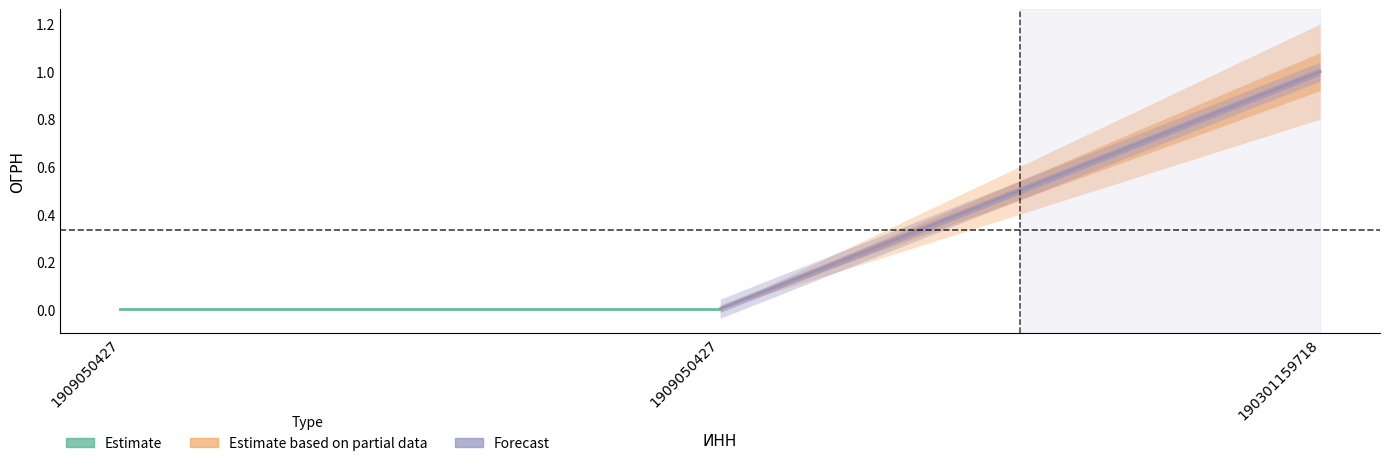

What is the sum of all Forecast values?

1.0